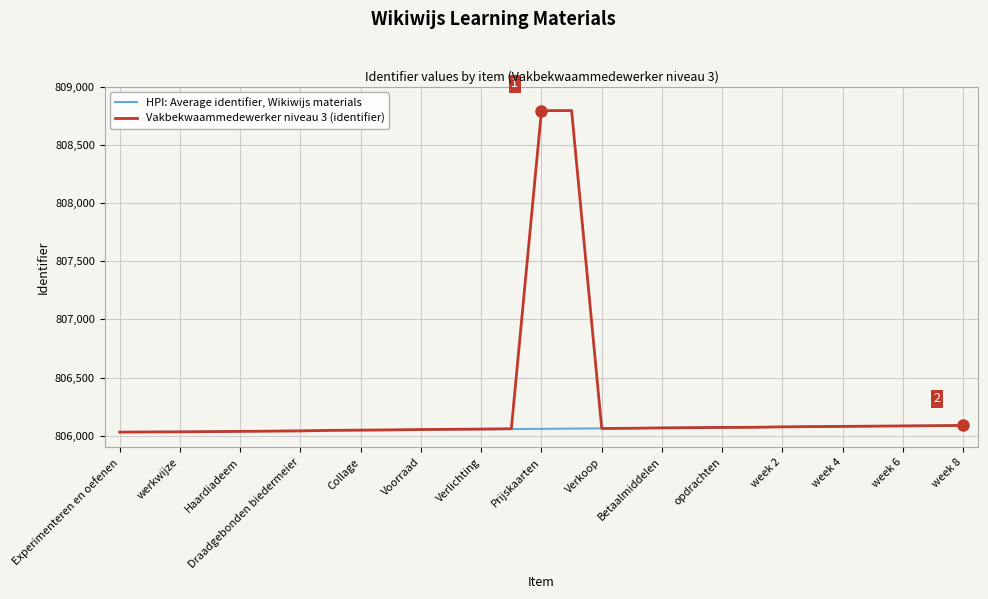

Is this an area chart (filled region under the line)?

No